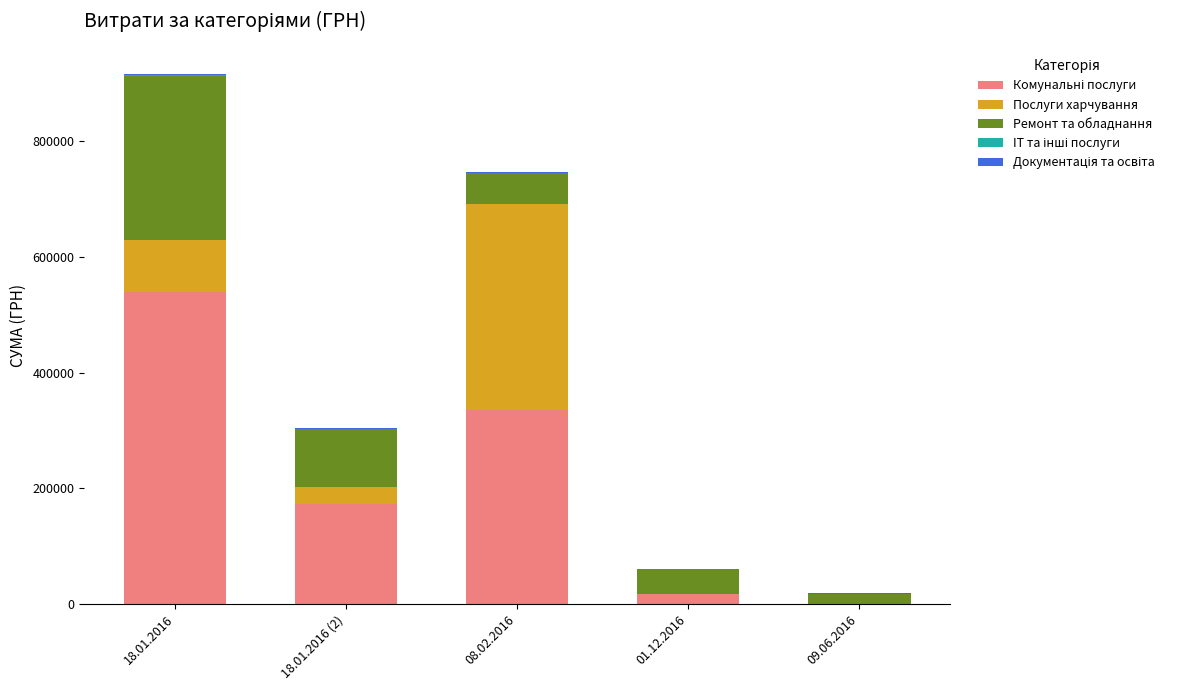

At which category is the sum across all series the highest?

18.01.2016